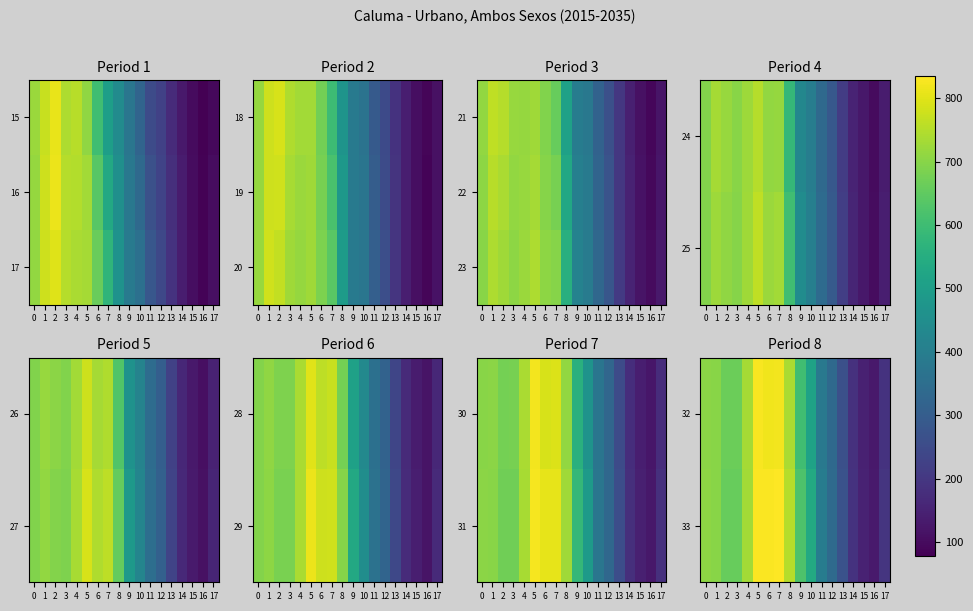

Is the value of 32 at 8 greater than the value of 33 at 7?

No